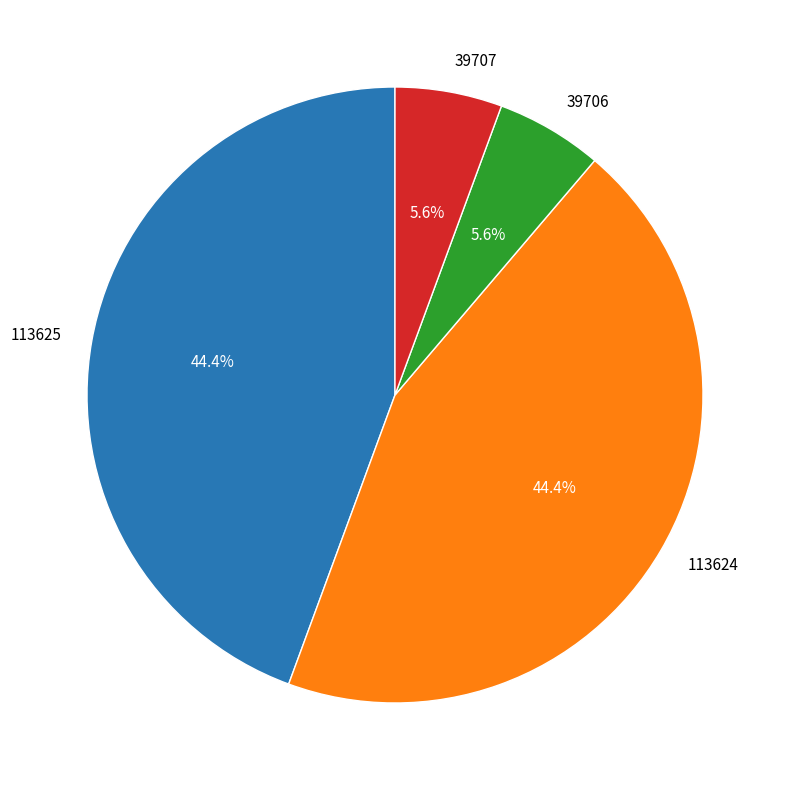

Rank the categories by value from lowest to highest.

39706, 39707, 113624, 113625